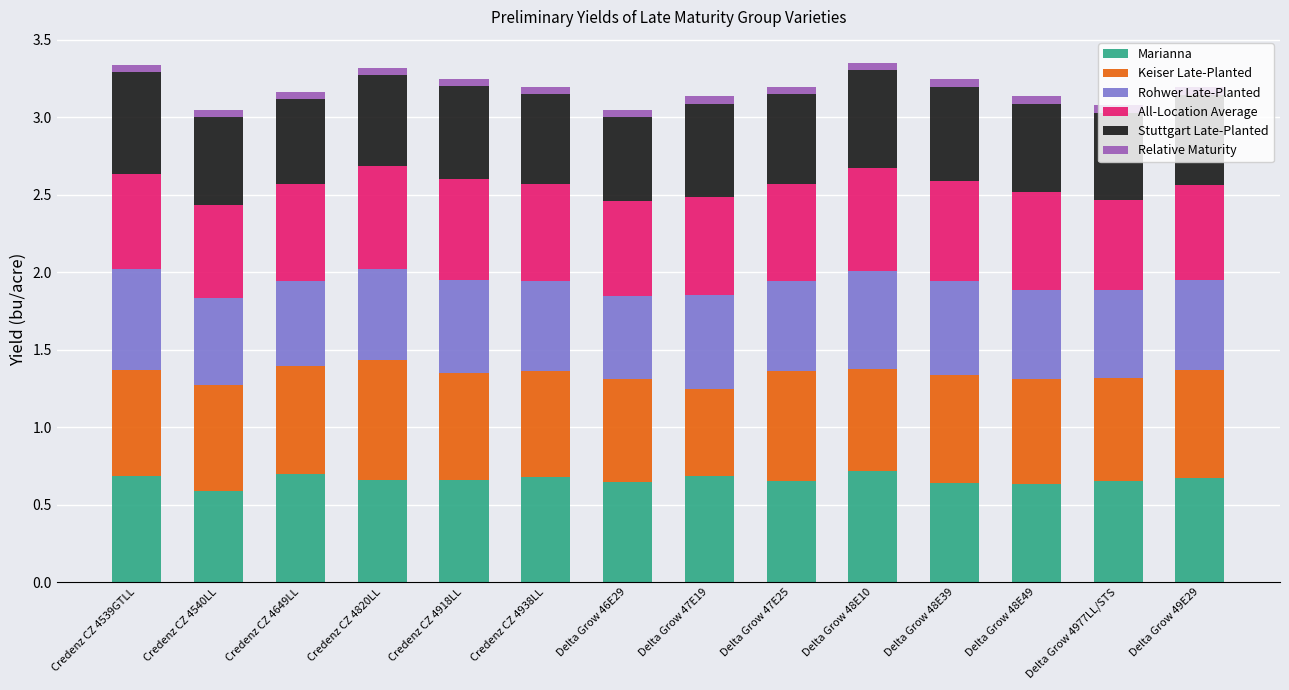

The Marianna series shows 0.2 at Credenz CZ 4539GTLL. True or false?

False